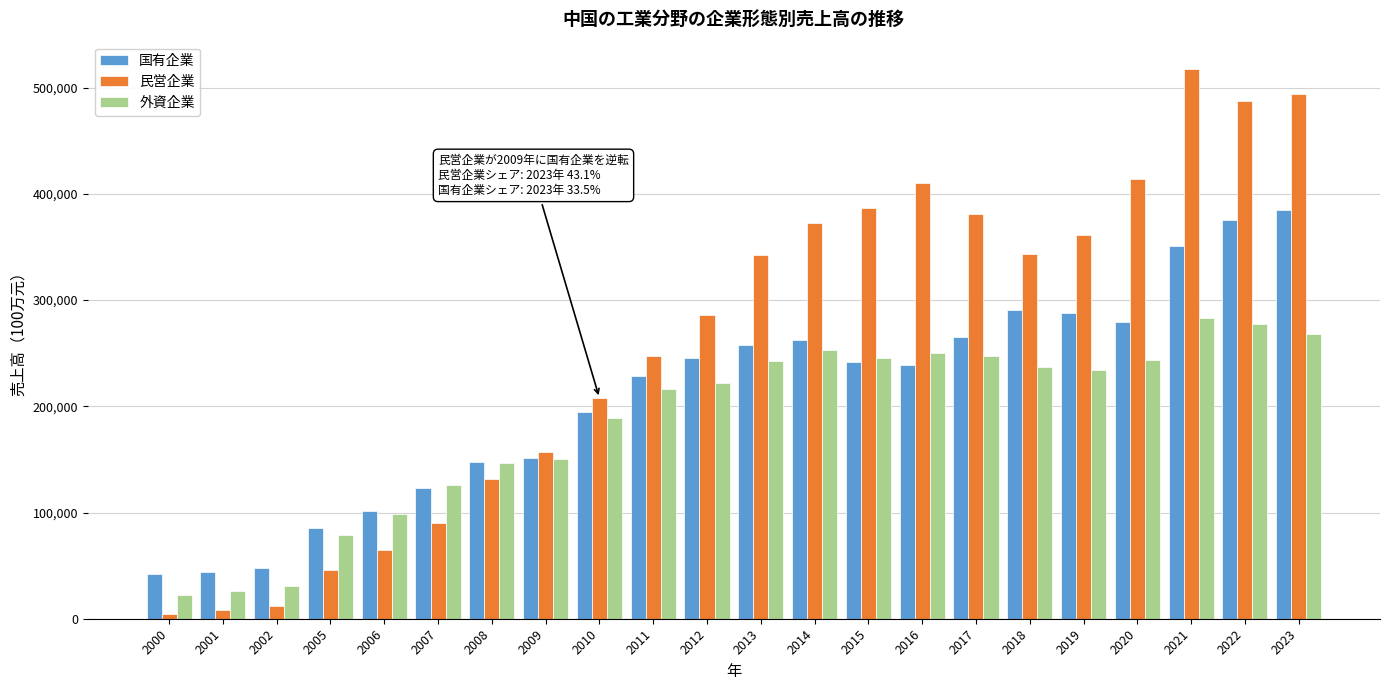

Between 2007 and 2013, which series saw the biggest shift?

民営企業